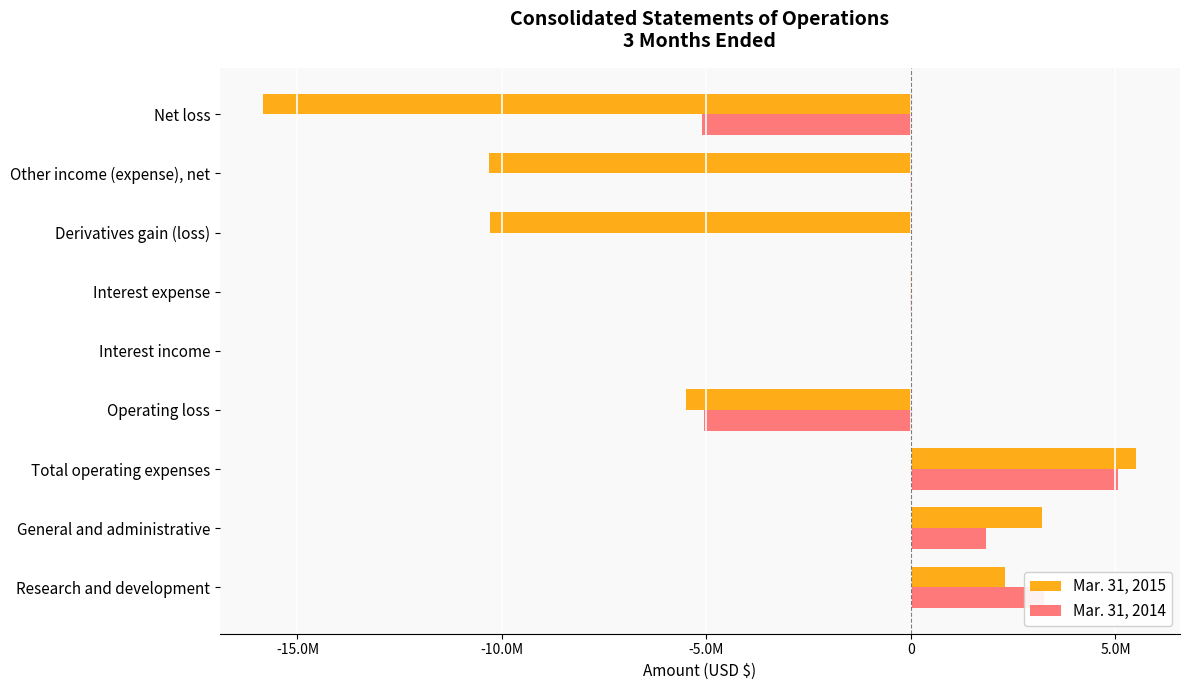

At which label does Mar. 31, 2014 reach its peak?

Total operating expenses